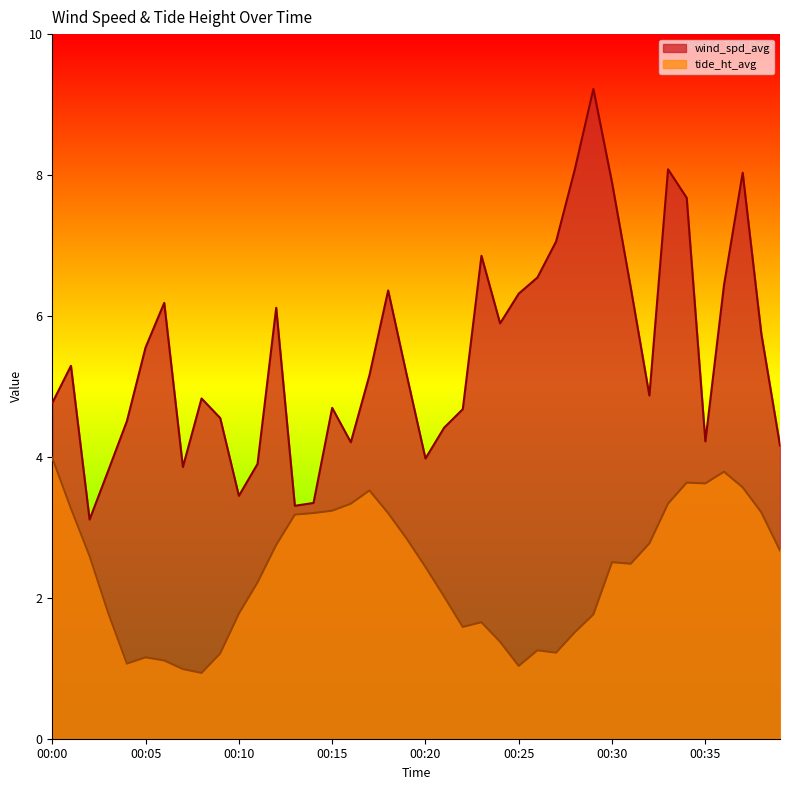

At which category does tide_ht_avg reach its first local valley?

00:04